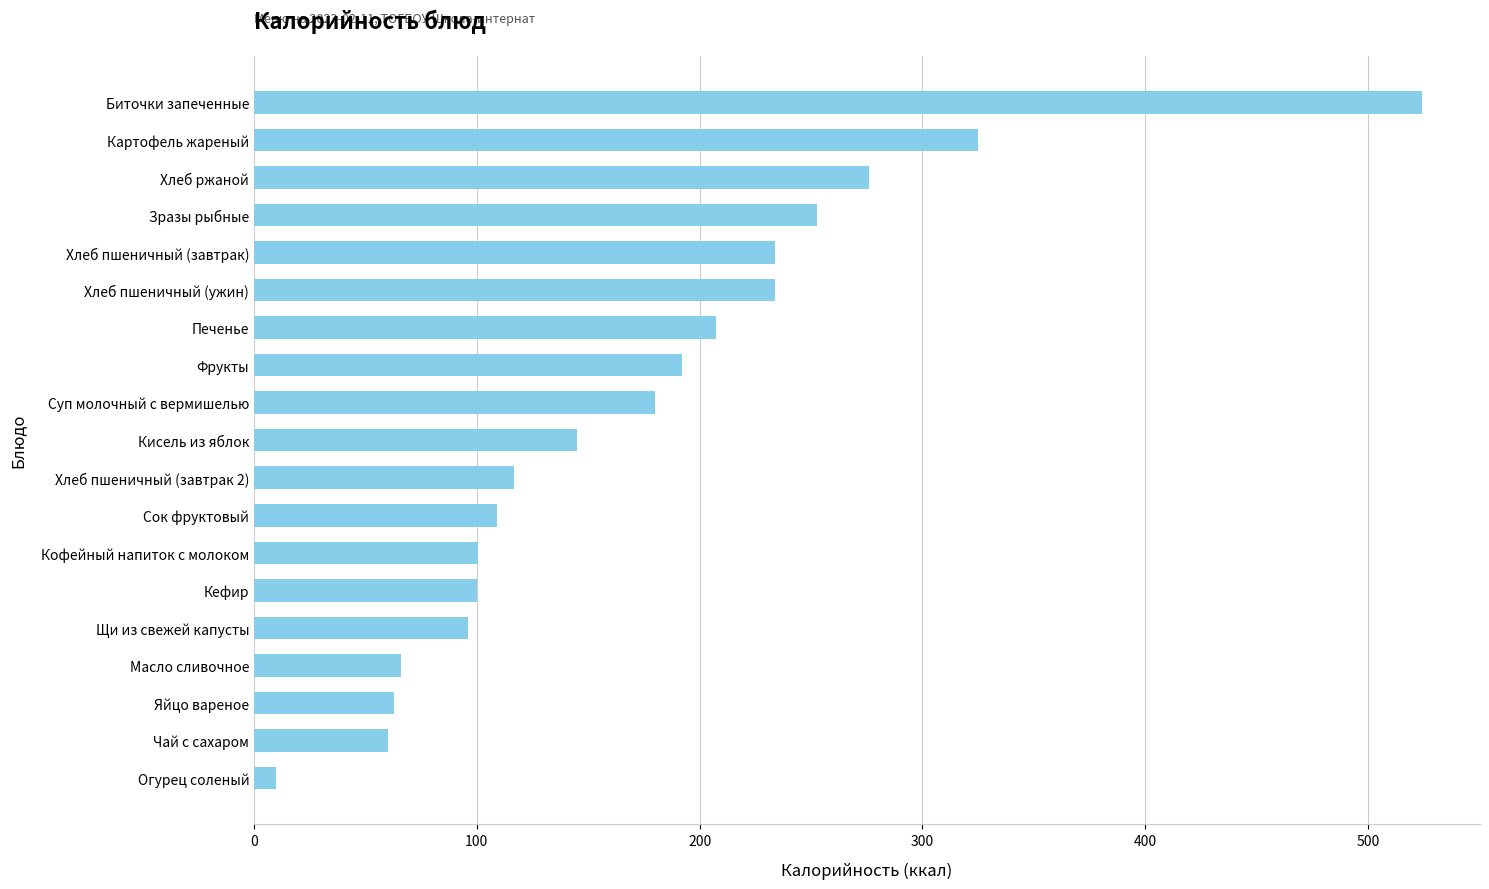

What is the value of the 16th bar from the top?

66.0